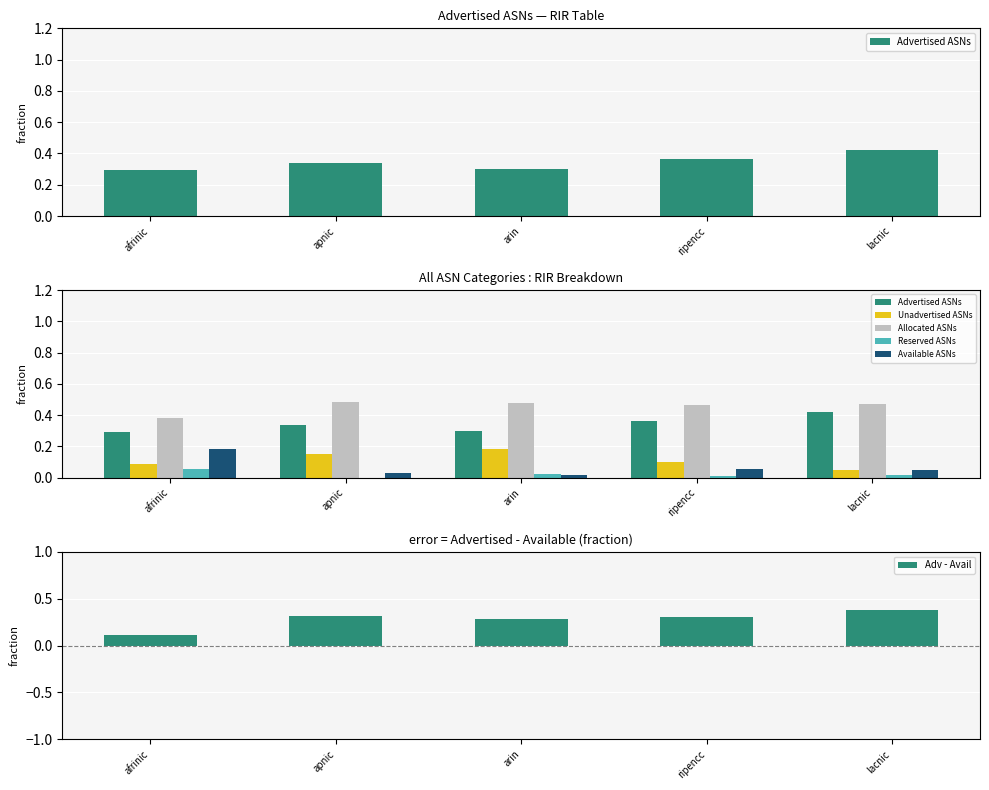

What are all the series names shown in the legend?

Advertised ASNs, Unadvertised ASNs, Allocated ASNs, Reserved ASNs, Available ASNs, Adv - Avail